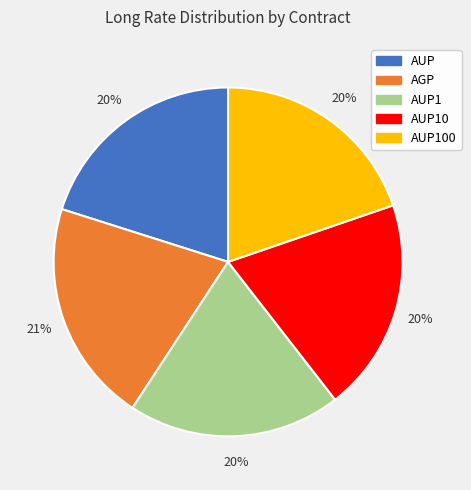

Between AGP and AUP, which is larger?

AGP